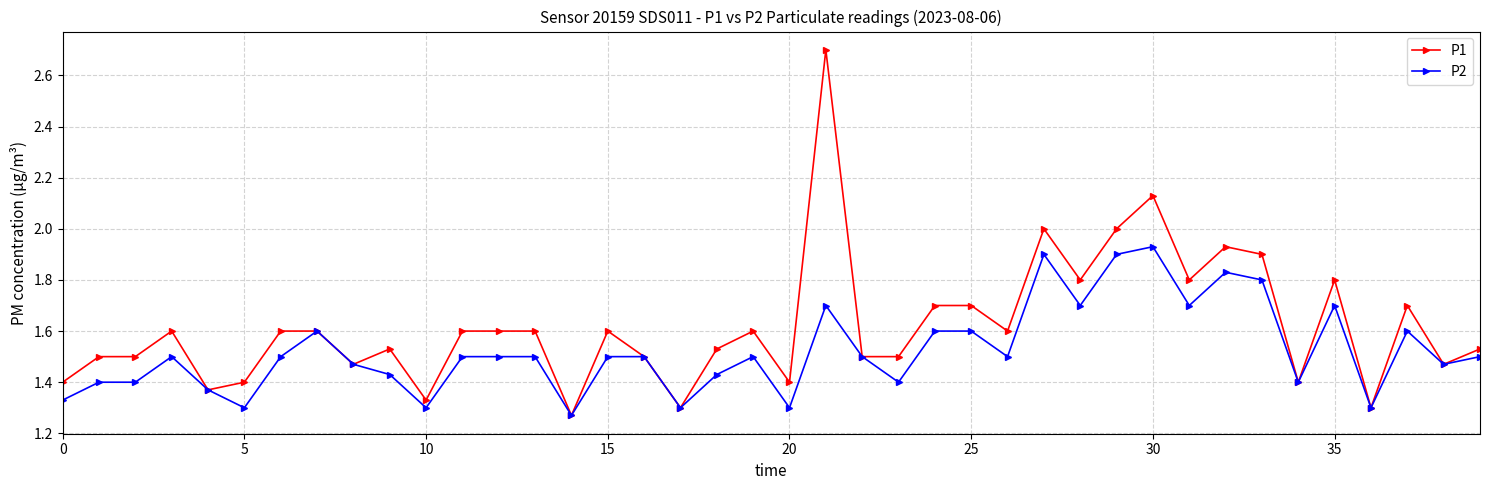

True or false: P2 has more than 1 interior local peaks.

True